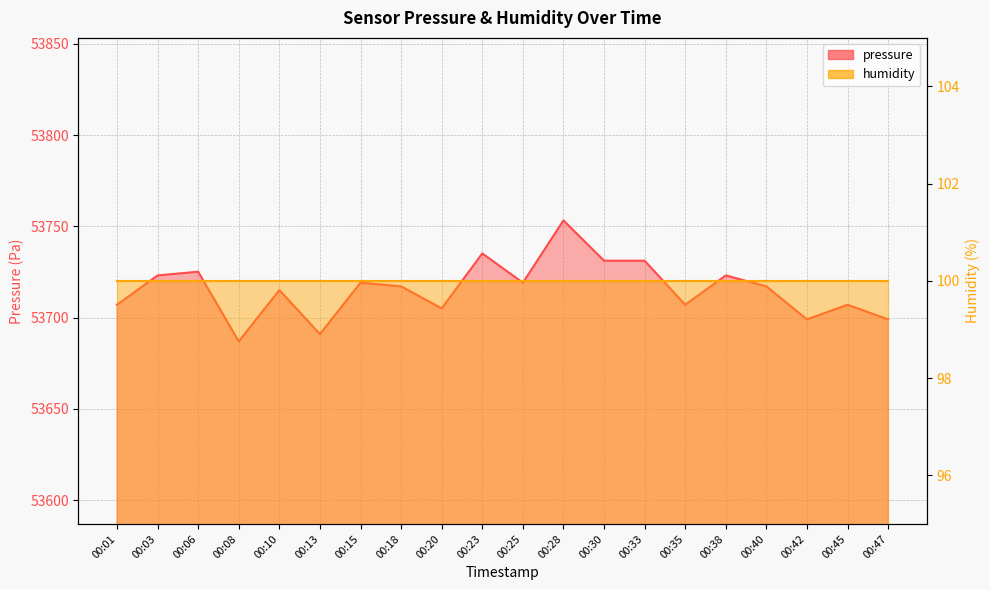

What is the minimum value shown in the chart?

53687.0